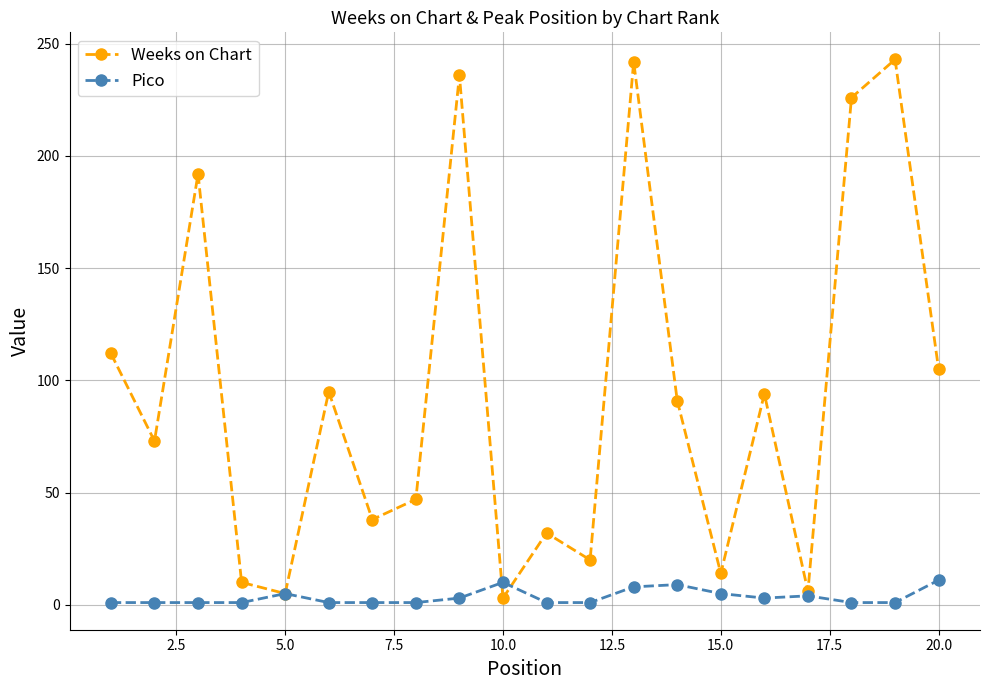

True or false: Weeks on Chart has more than 1 points higher than both neighbors.

True